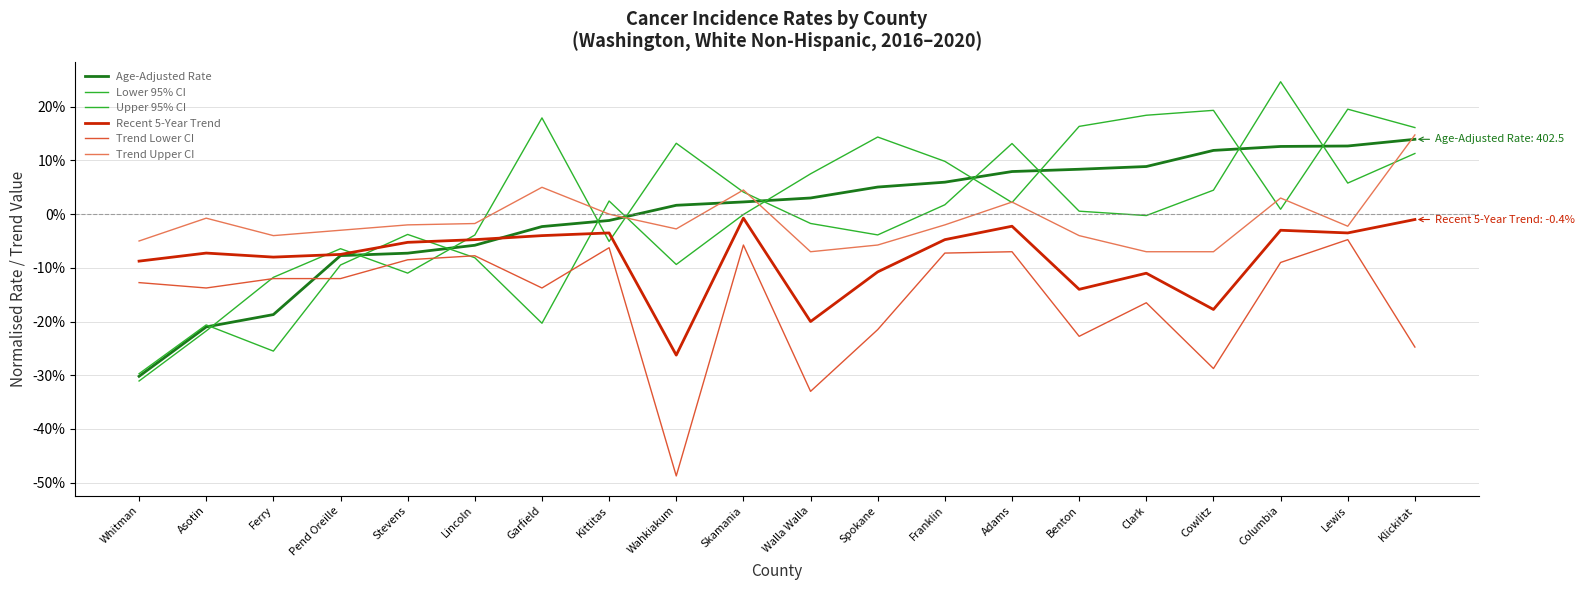

Which series ends up on top after the final intersection of Lower 95% CI and Trend Upper CI?

Lower 95% CI